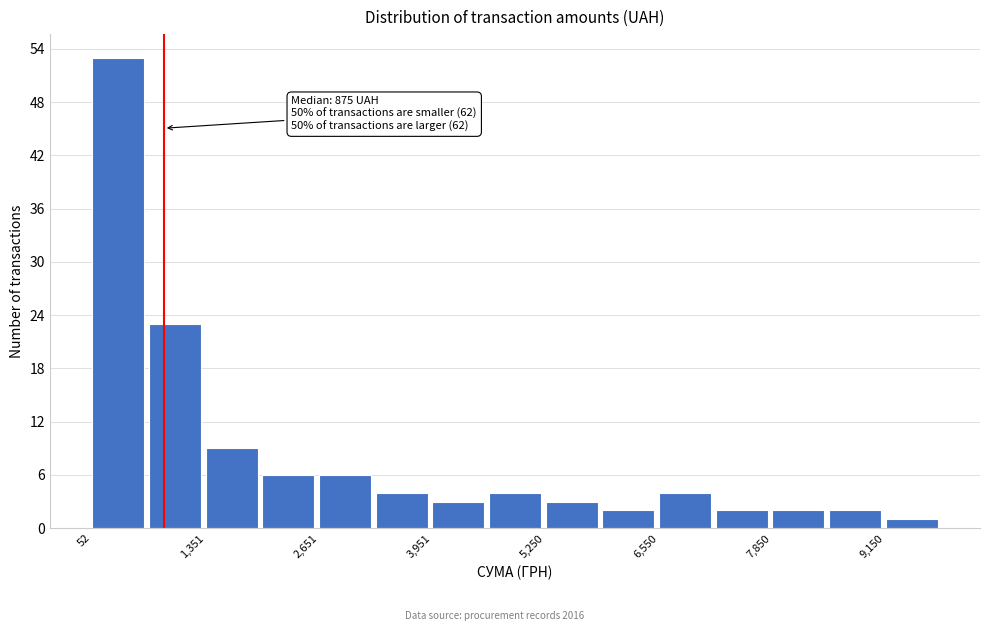

Read against the x-axis, roughly where is the centre of the tallest bar?

400